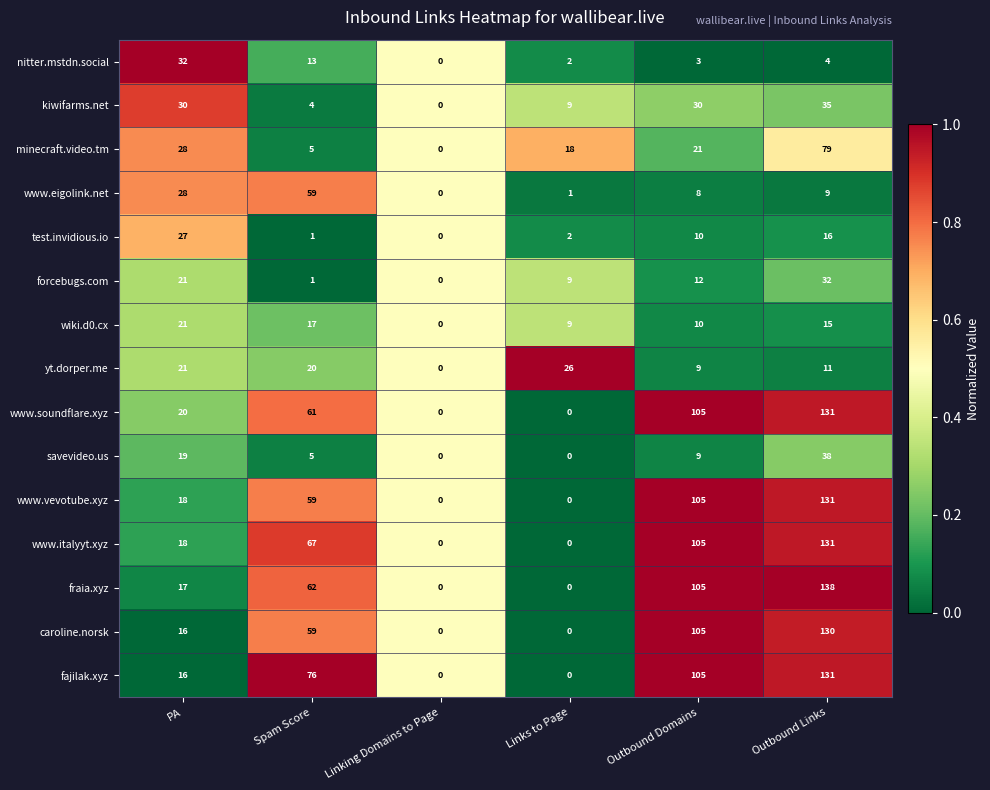

What is the difference between the maximum and minimum values in the fajilak.xyz series?

131